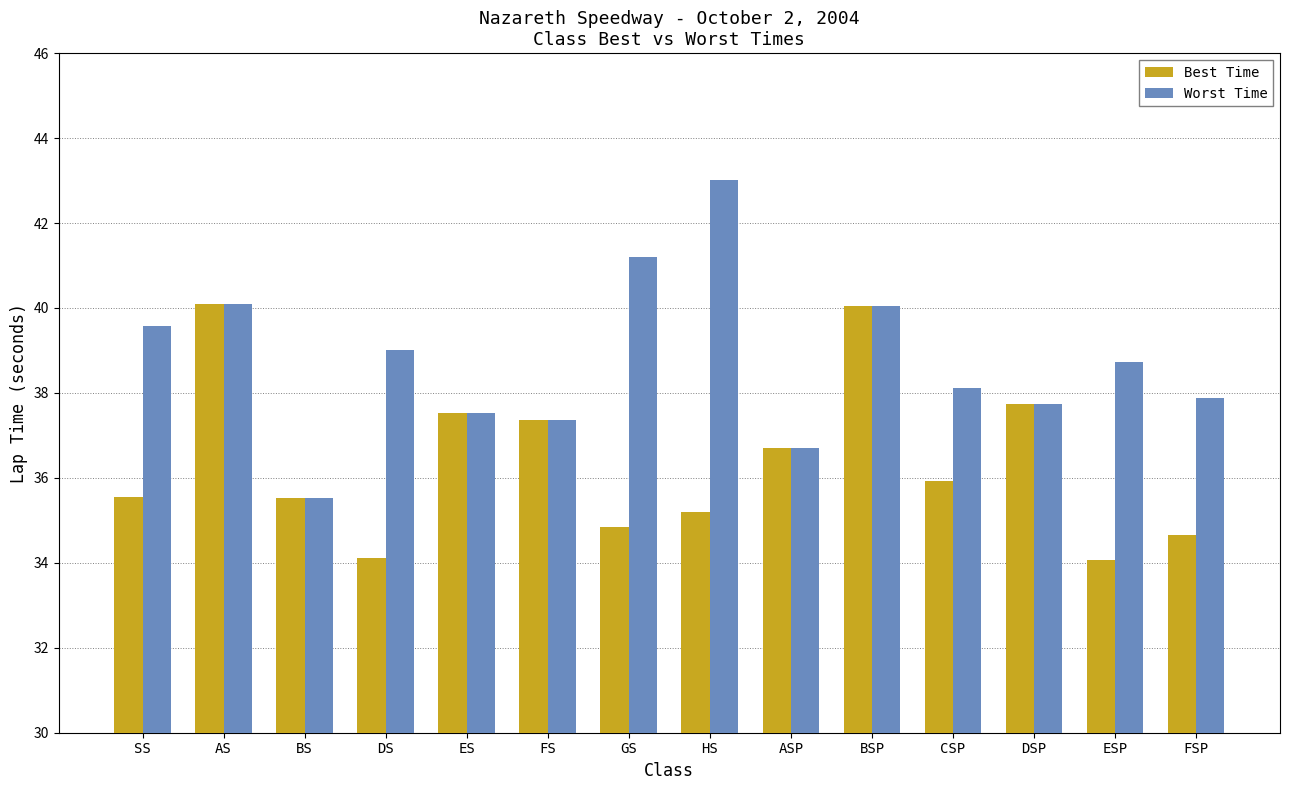

The value of Best Time at FSP is 34.6. True or false?

True